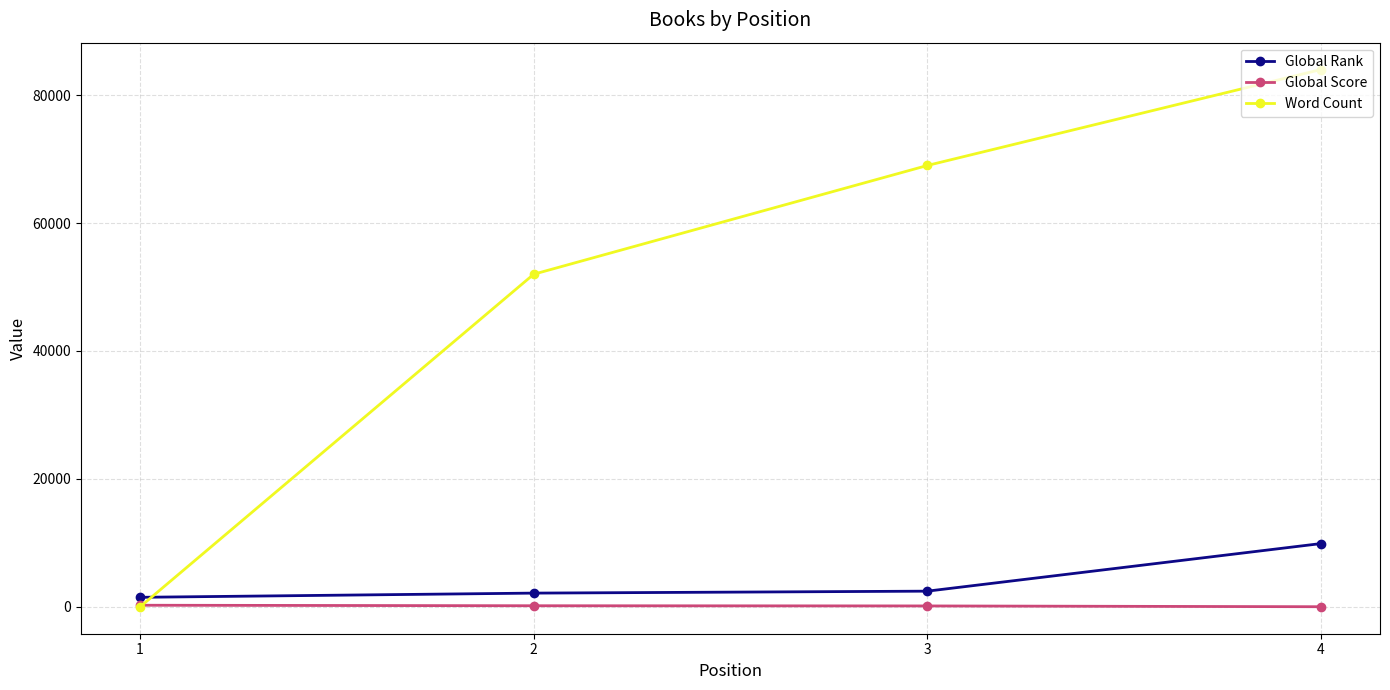

How many intersections are there between Global Rank and Word Count?

1